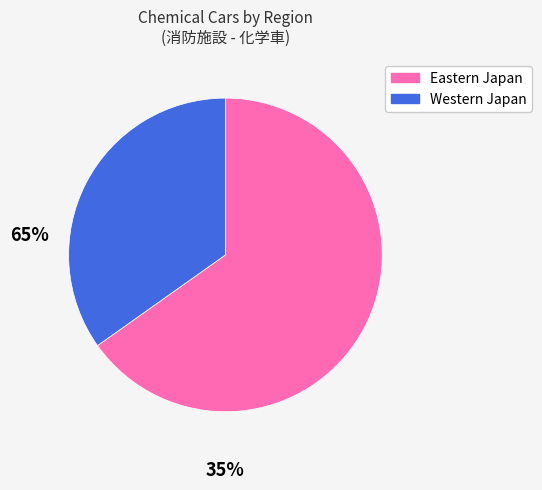

Does any single category account for the majority?

Yes